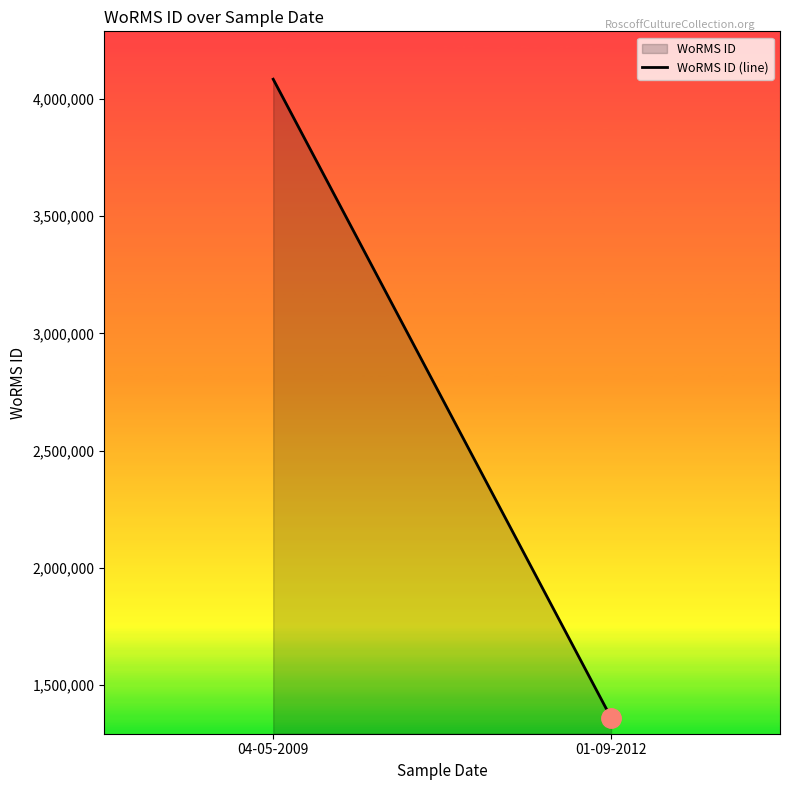

Reading left to right, transcribe all the data shown in this chart.

4083459	1361153